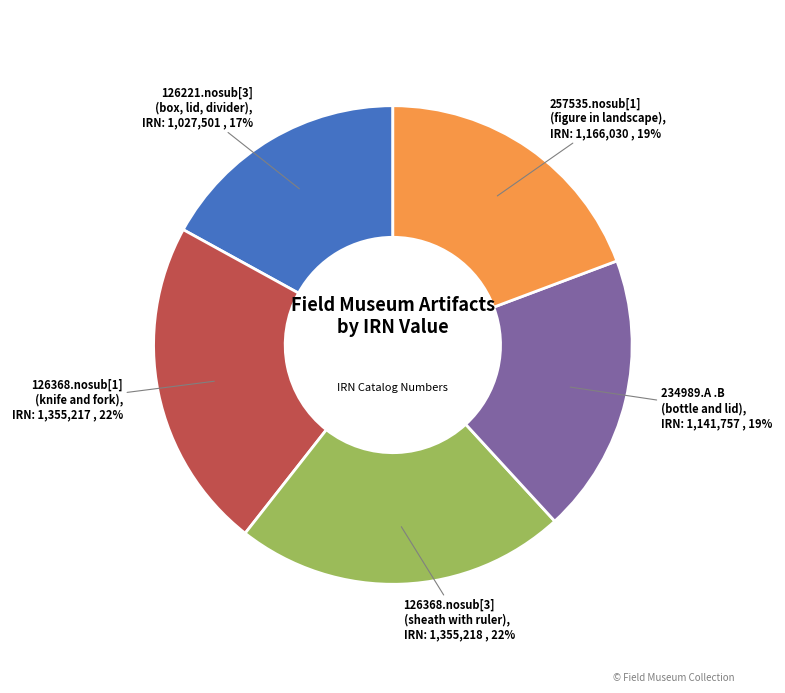

Is there a majority slice in this chart?

No